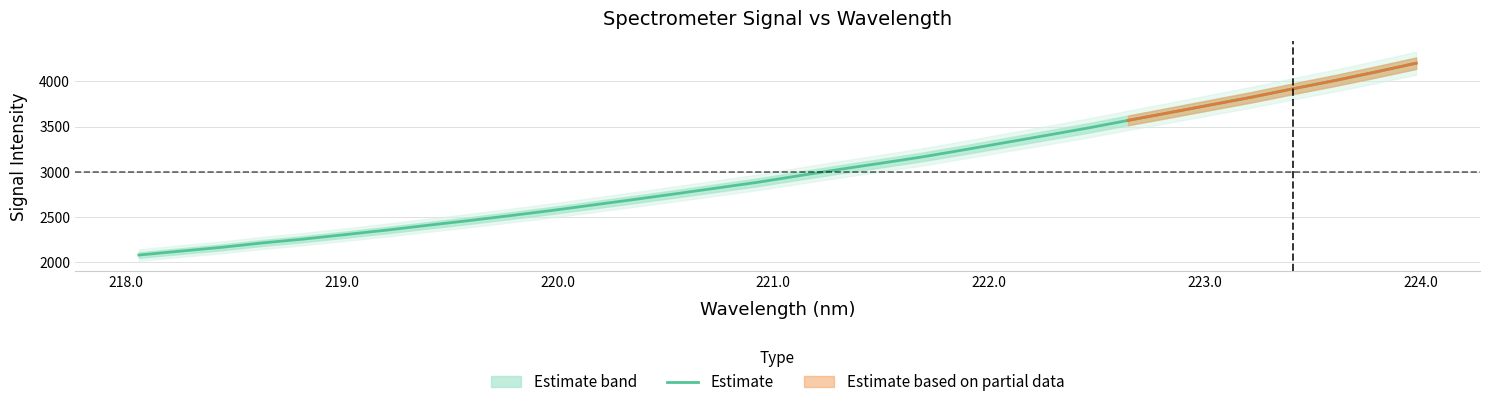

What is the minimum value for Estimate?

2082.0